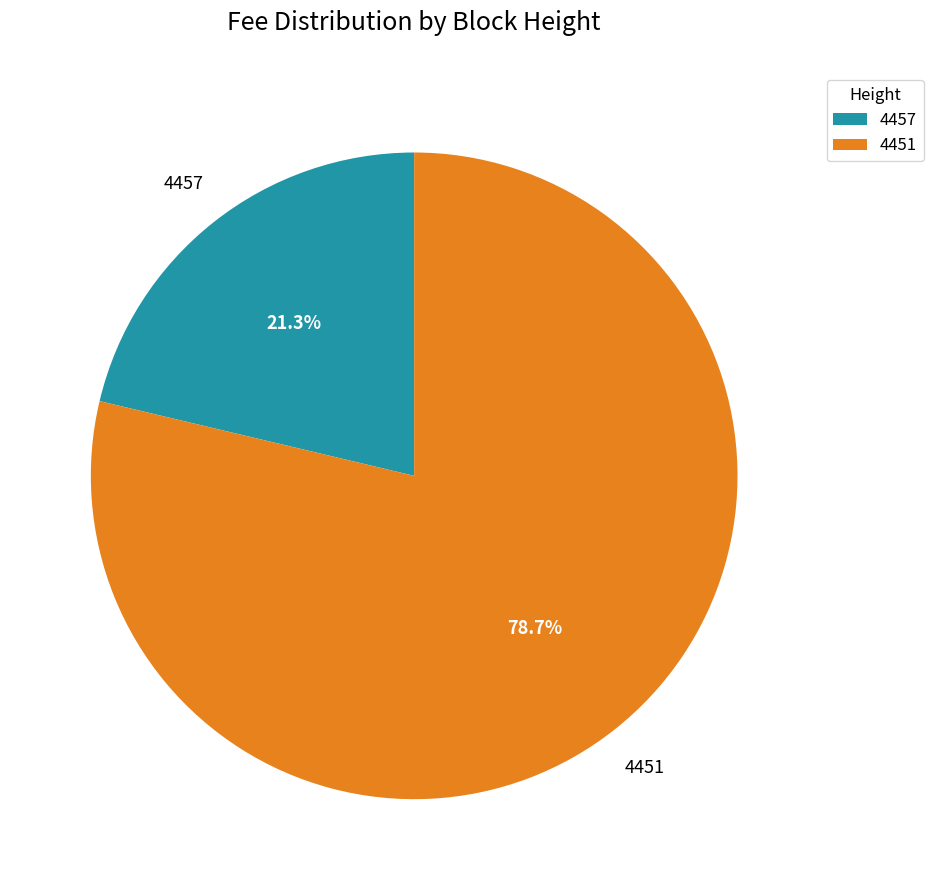

Which has a higher value, 4451 or 4457?

4451